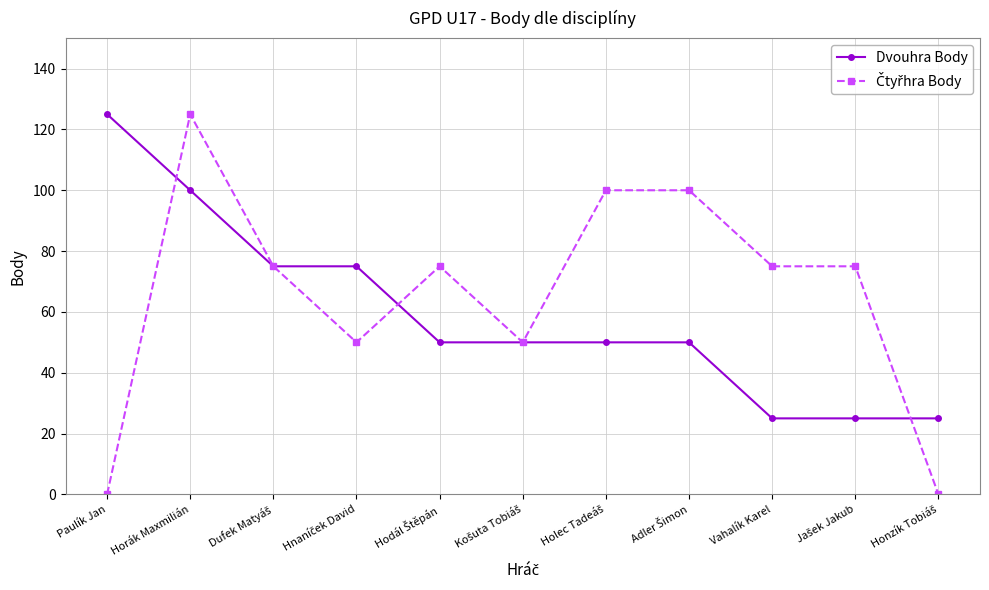

What is the spread (max minus min) of values at Horák Maxmilián?

25